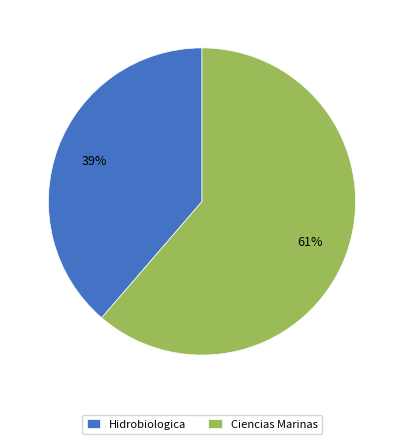

Do Ciencias Marinas and Hidrobiologica together represent more than half of the pie?

Yes